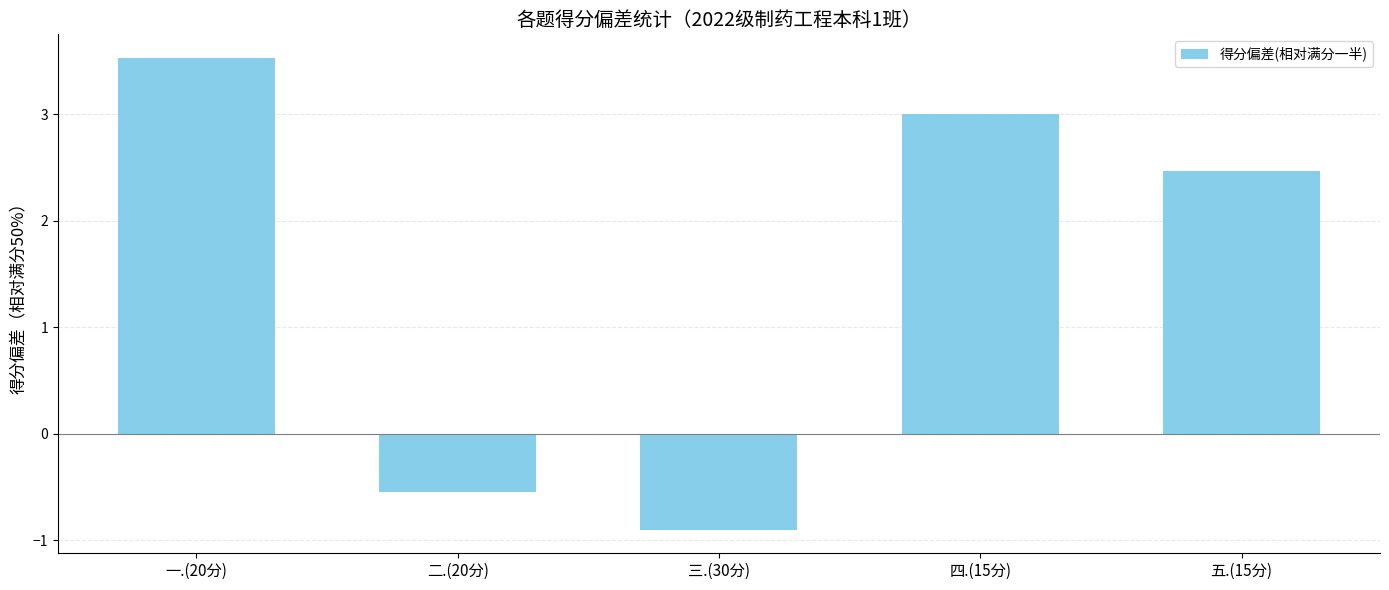

Where does the data first go above 2?

一.(20分)